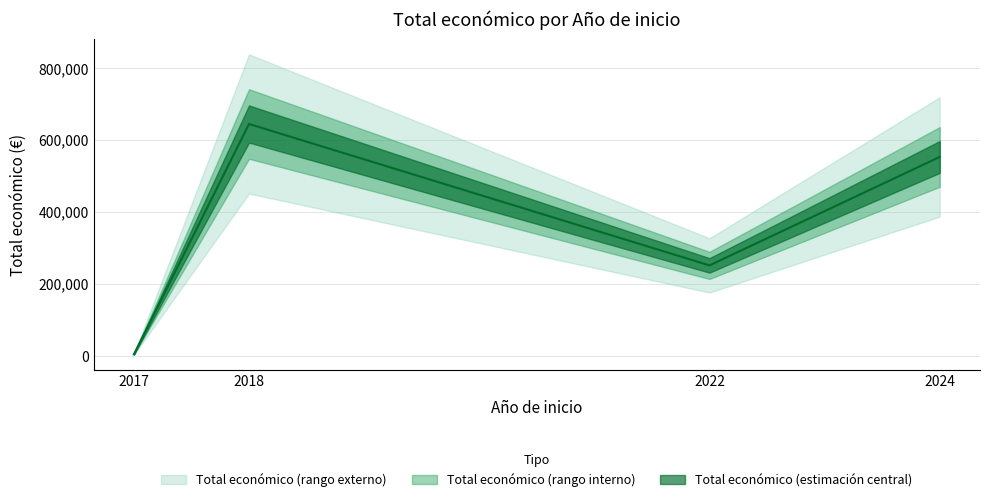

Reading left to right, extract all data points from this chart.

2017=4320	2018=644817	2022=251662	2024=553196